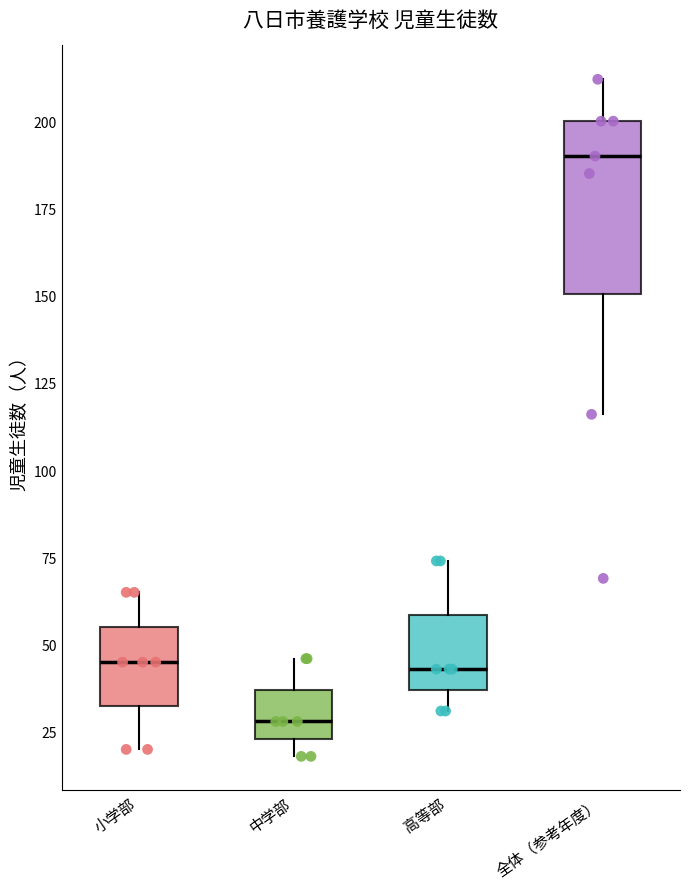

Reading left to right, read every box against the y-axis: the position of its median line, the range the box covers, and the ends of its whiskers. The values are not printed on the chart, so give them approximately, as read against the axis.

小学部: median 45, box 35 to 55, whiskers 20 to 65
中学部: median 30, box 25 to 35, whiskers 20 to 45
高等部: median 45, box 35 to 60, whiskers 30 to 75
全体（参考年度）: median 190, box 150 to 200, whiskers 115 to 210